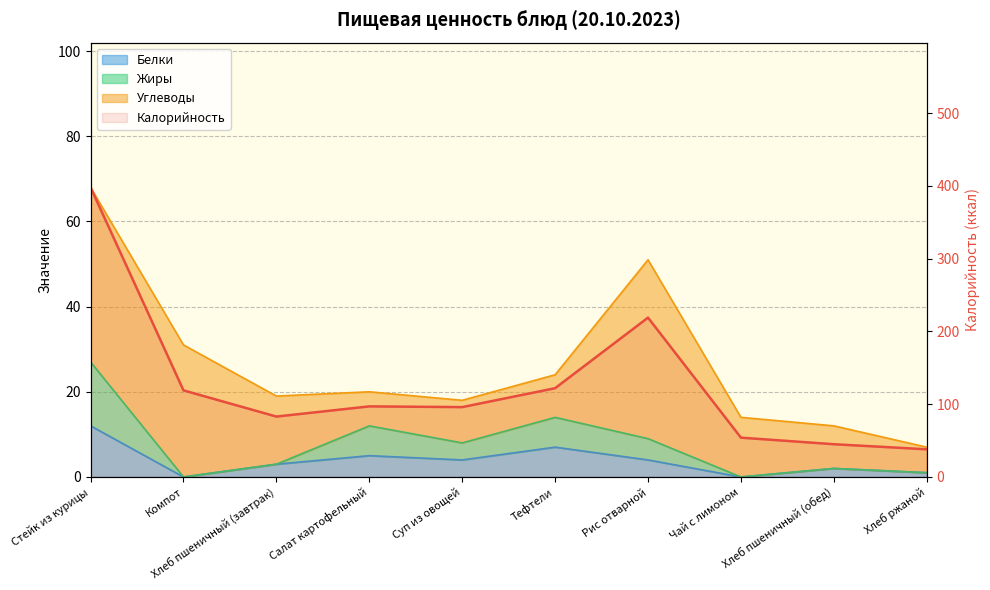

Which has a higher value, Хлеб пшеничный (завтрак) or Суп из овощей?

Суп из овощей